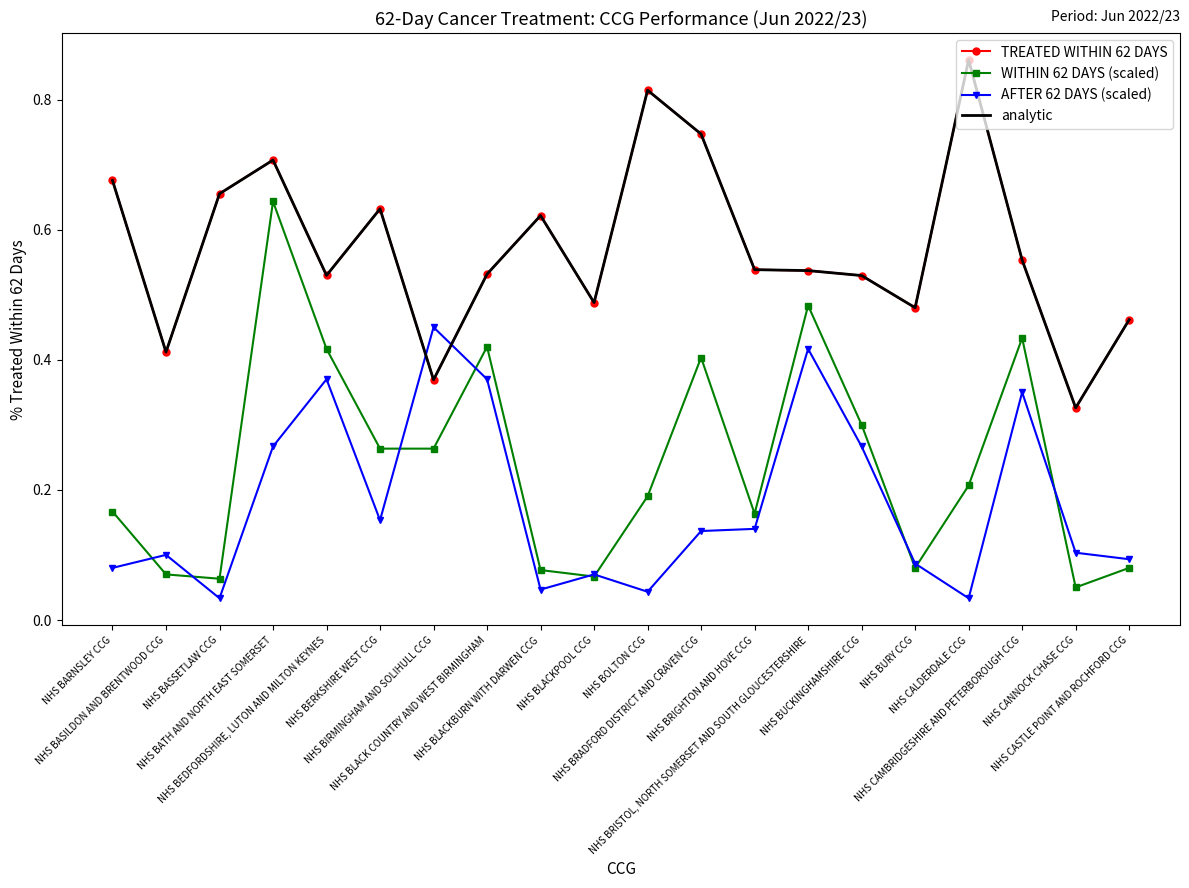

In AFTER 62 DAYS (scaled), how many points are higher than both neighbors (excluding endpoints)?

6